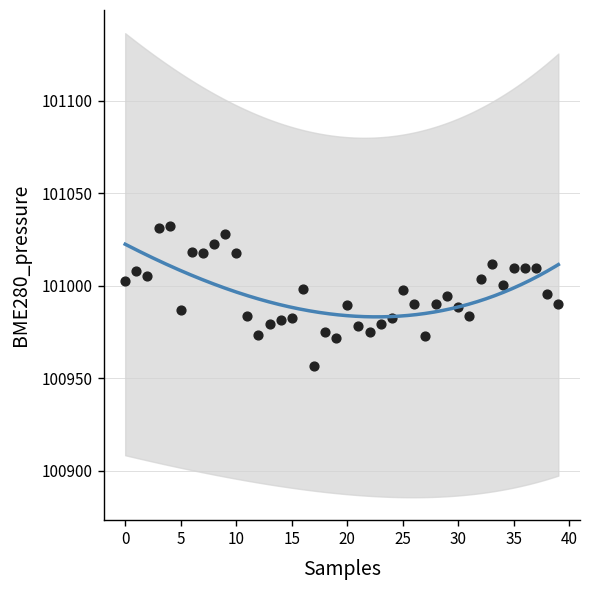

What is the range of Y values (max minus min)?

75.8